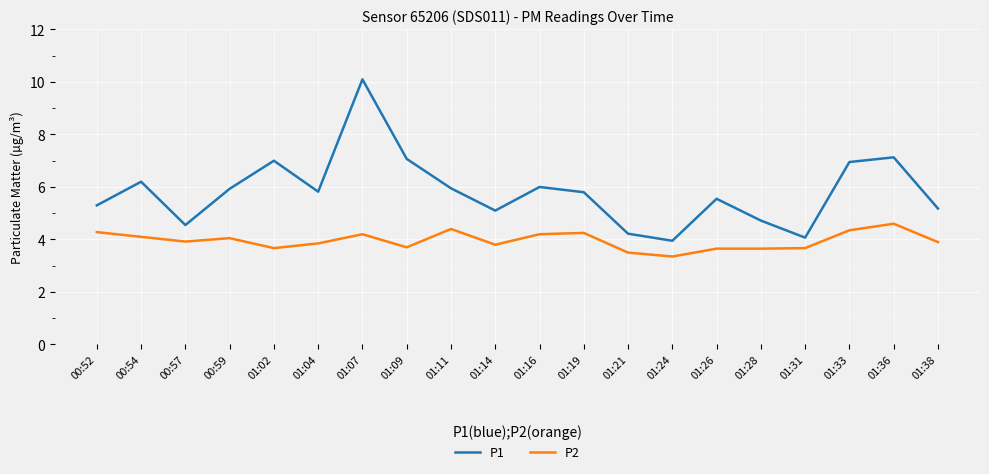

Which series has the largest total across all categories?

P1